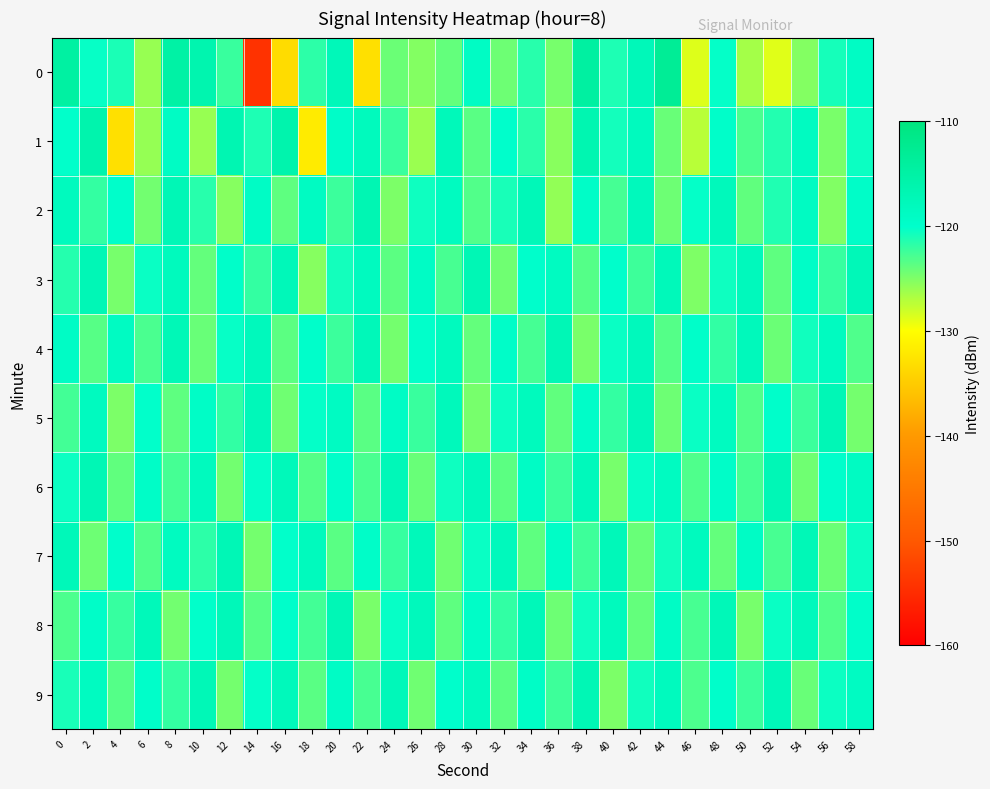

At 14, list the series in order from largest to smallest.

5, 4, 2, 6, 9, 1, 3, 8, 7, 0